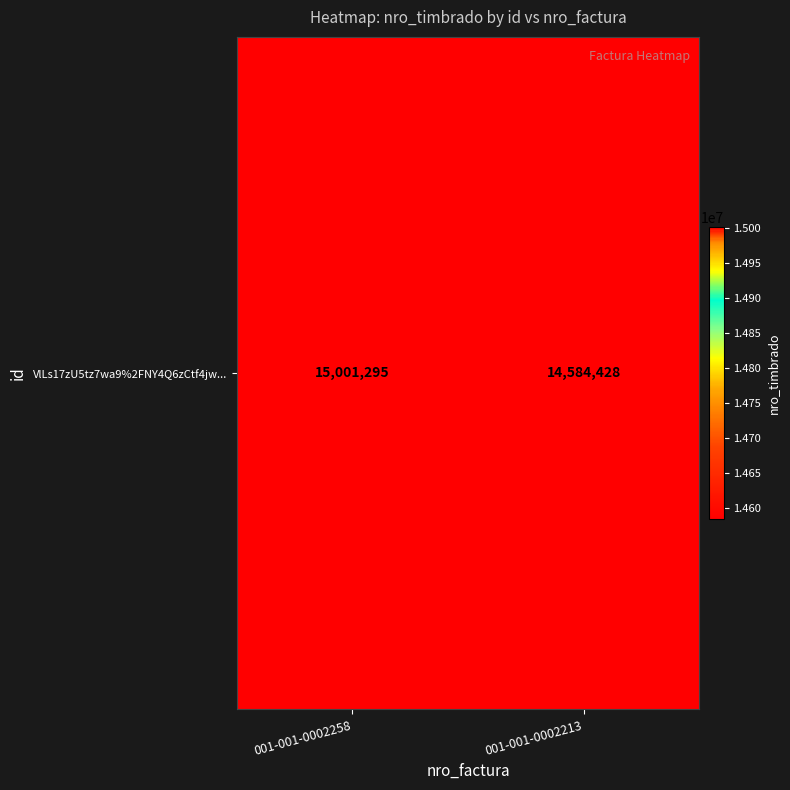

What is the greatest value displayed?

15001295